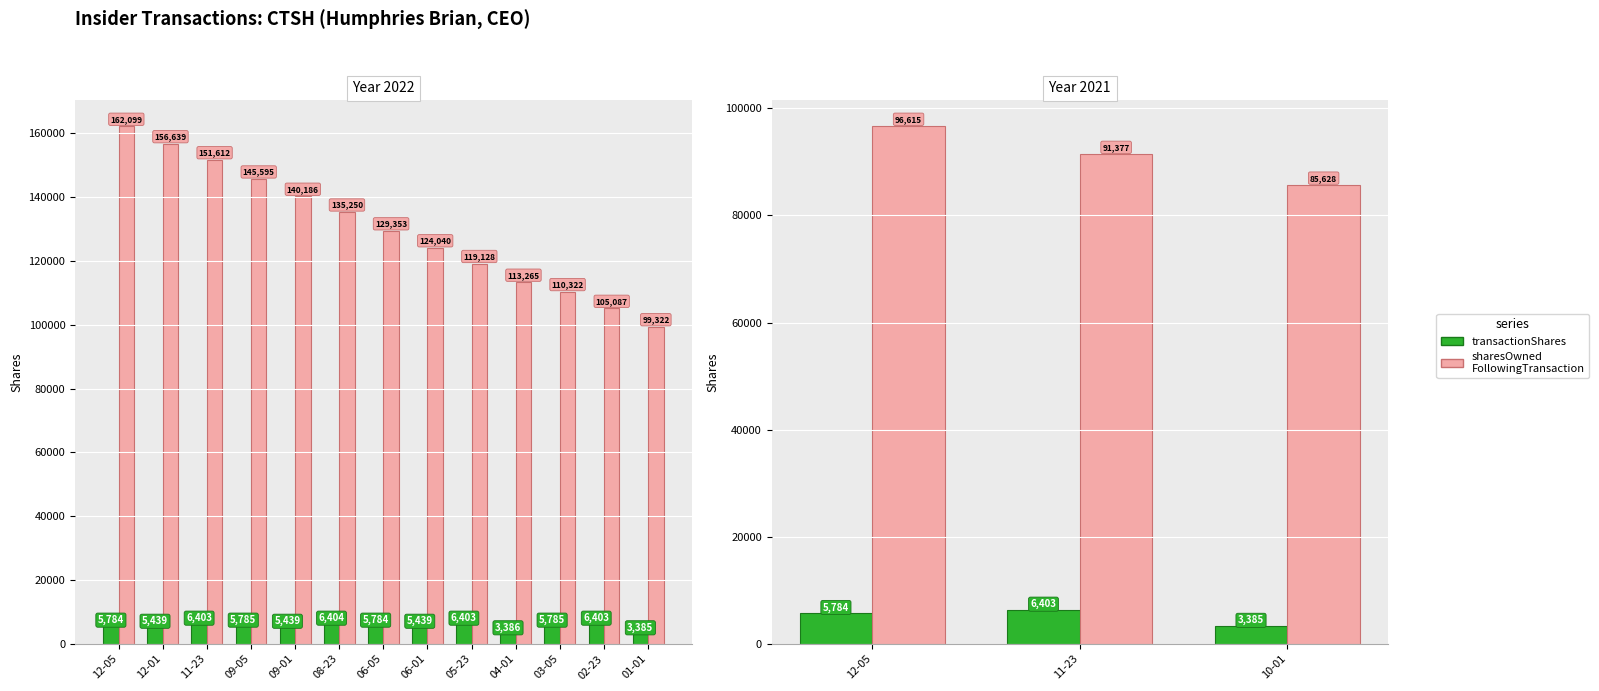

Rank the series by their maximum value, from lowest to highest.

transactionShares, sharesOwnedFollowingTransaction